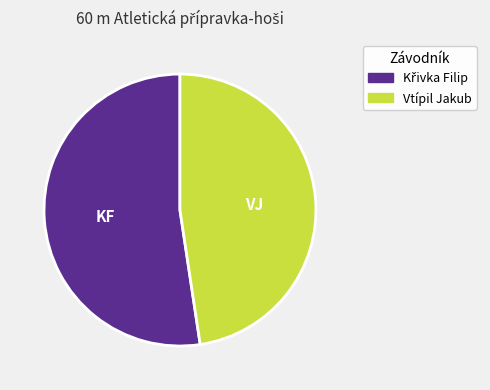

Is it true that Vtípil Jakub is 35% of the pie?

False